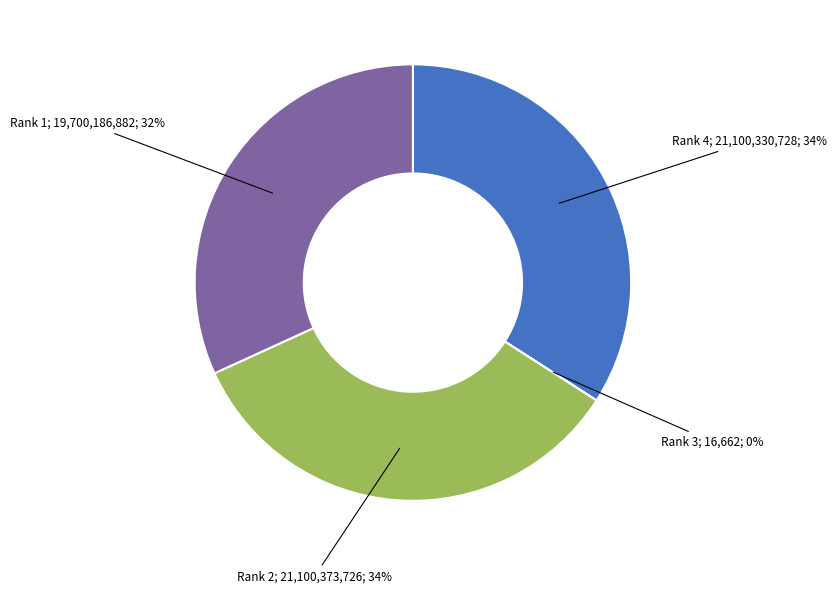

Is there a majority slice in this chart?

No